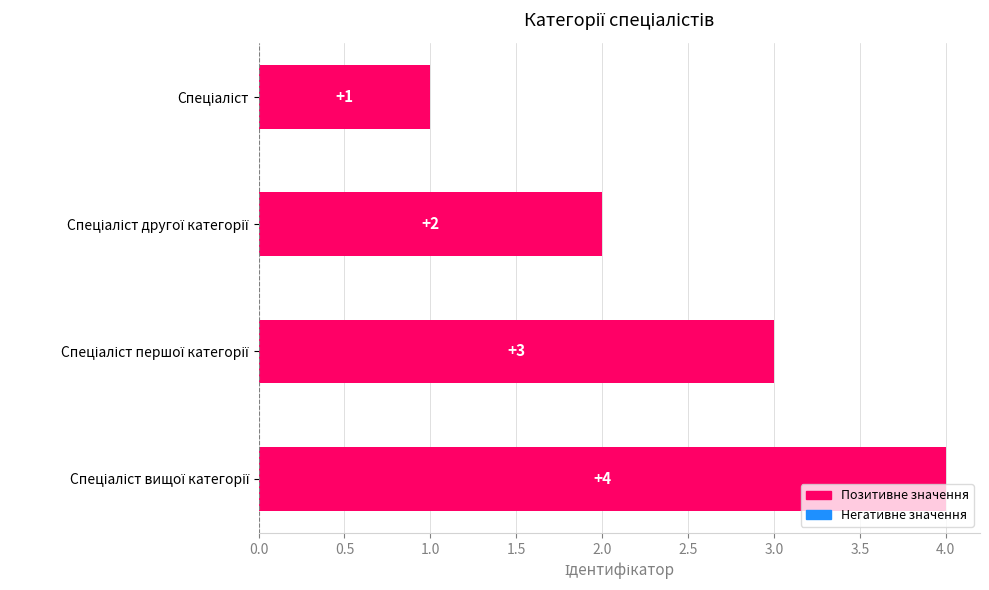

How many categories are shown in the chart?

4